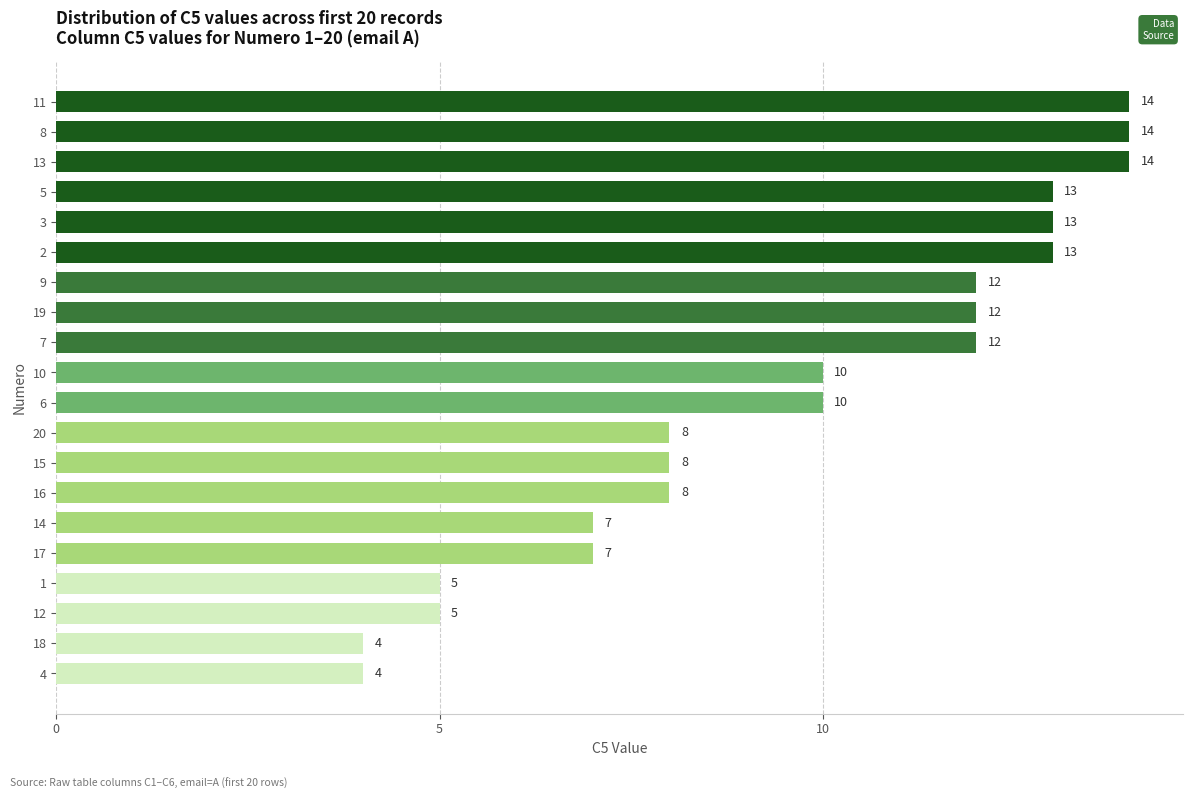

What is the ratio of the value at 5 to the value at 13?

0.9